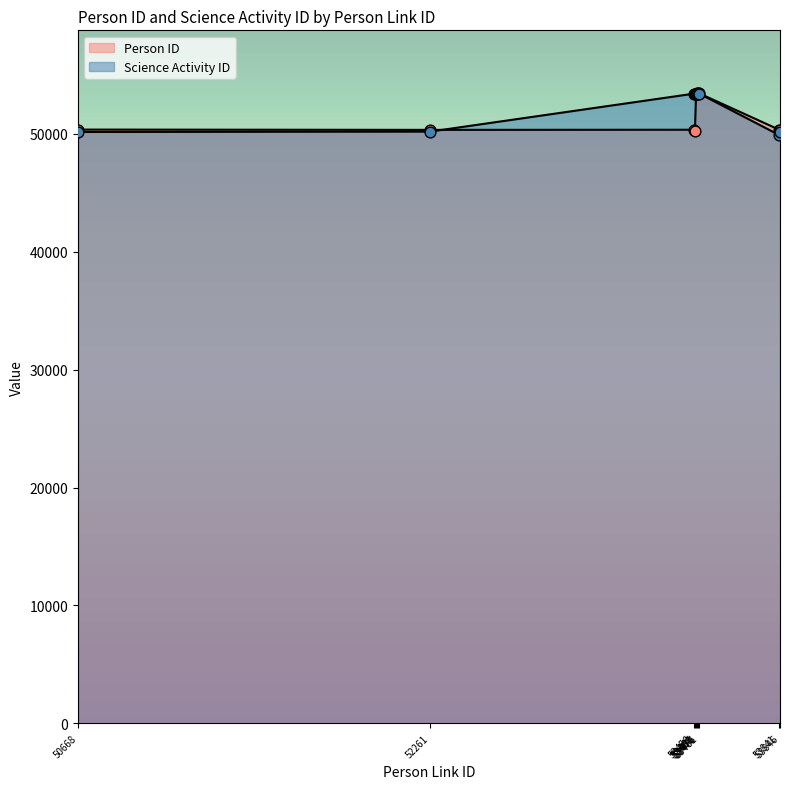

Which series contains the lowest Y value?

Science Activity ID